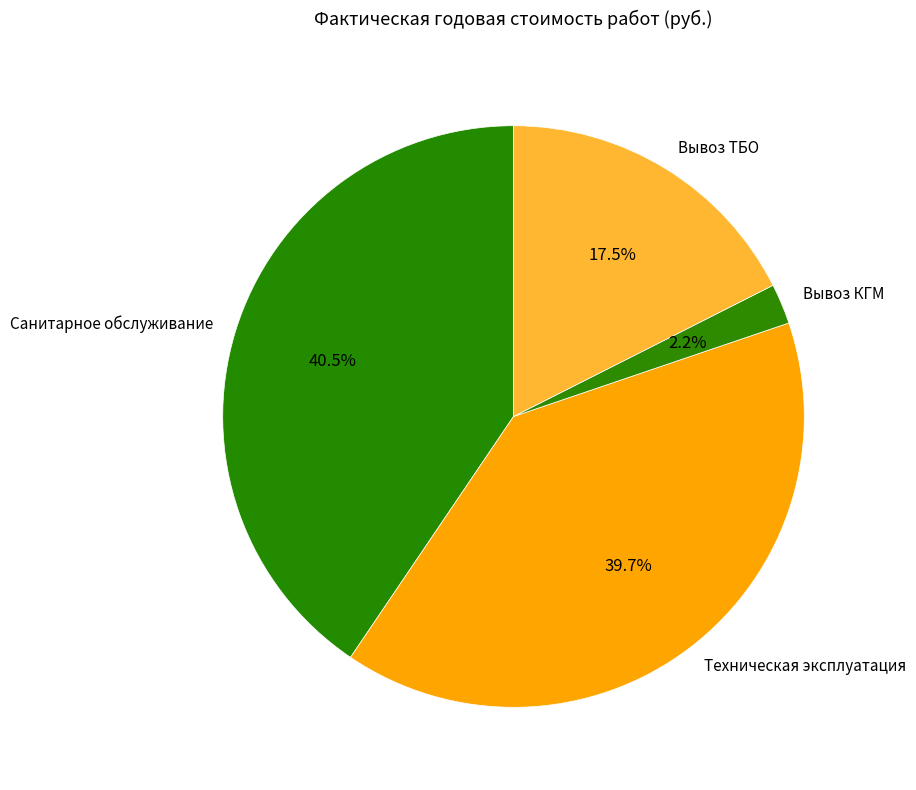

Approximately how many times larger is the value at Вывоз ТБО compared to Санитарное обслуживание?

0.4